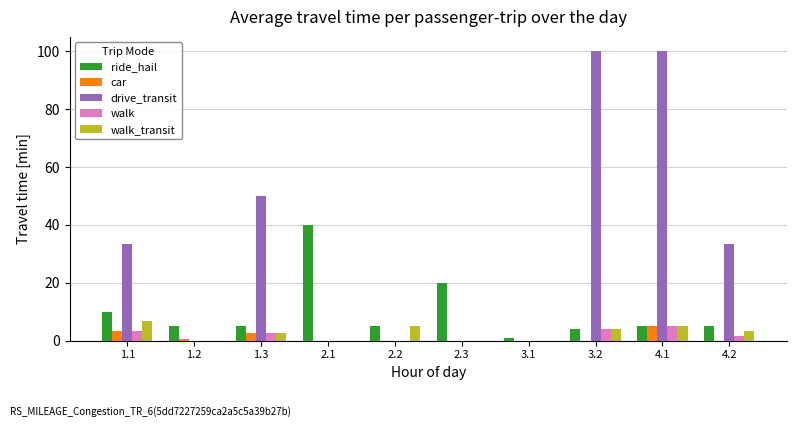

What is the sum of the walk values at 1.1 and 4.1?

8.3